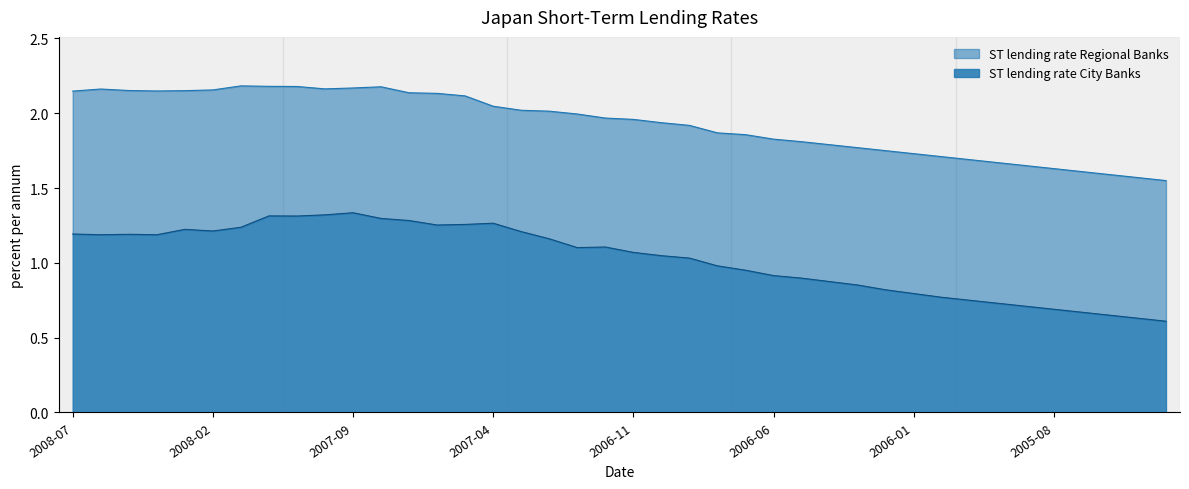

How many series are shown in this chart?

2